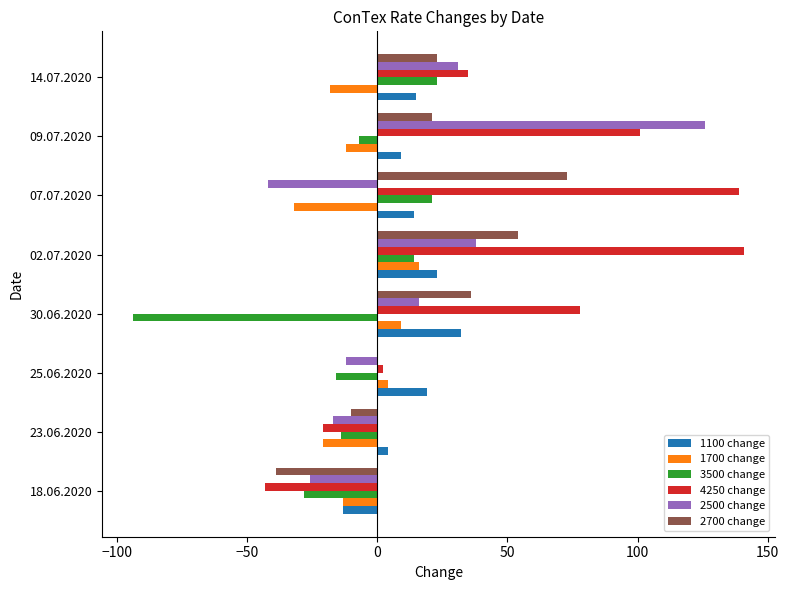

What is the highest value of the 1700 change series?

16